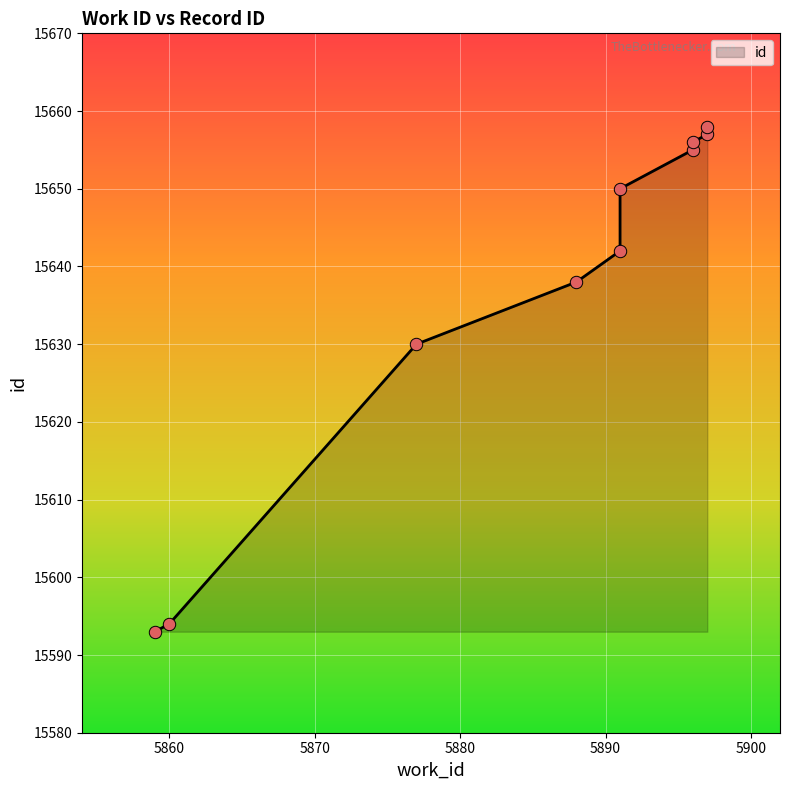

Between 5896 and 5897, which is larger?

5897